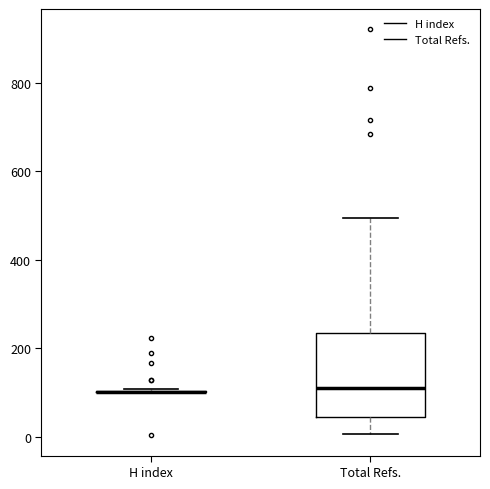

Reading left to right, read every box against the y-axis: the position of its median line, the range the box covers, and the ends of its whiskers. The values are not printed on the chart, so give them approximately, as read against the axis.

H index: box collapsed to a line at 100, whiskers 100 to 100
Total Refs.: median 120, box 40 to 240, whiskers 0 to 500